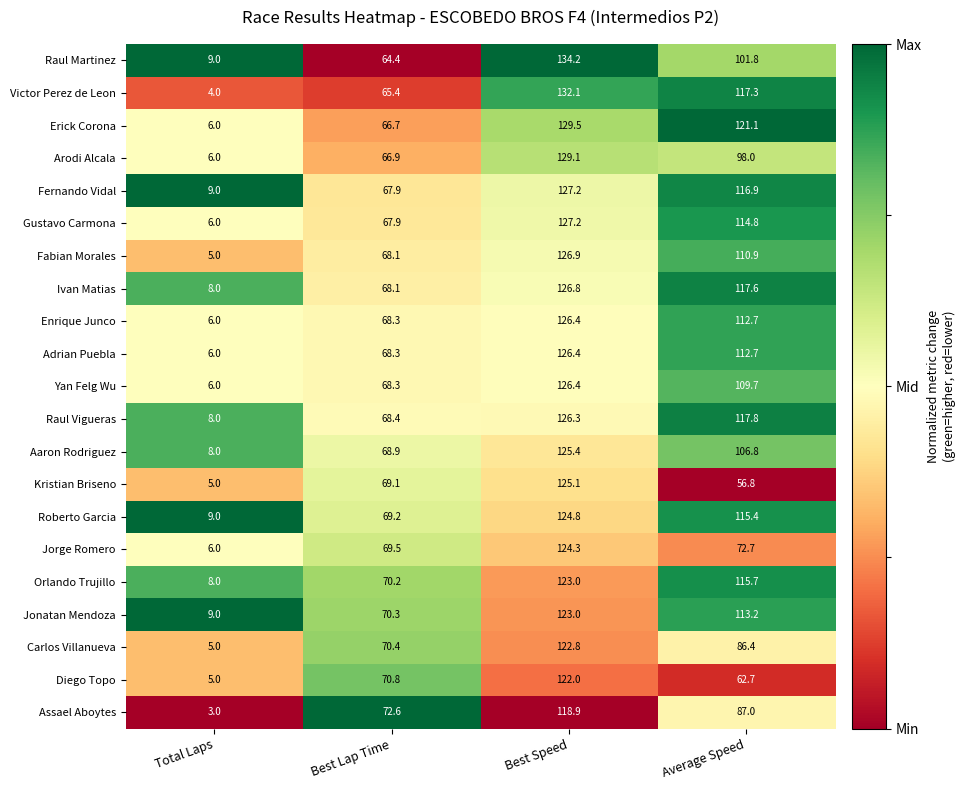

What is the sum of the Assael Aboytes values at Best Lap Time and Best Speed?

191.5